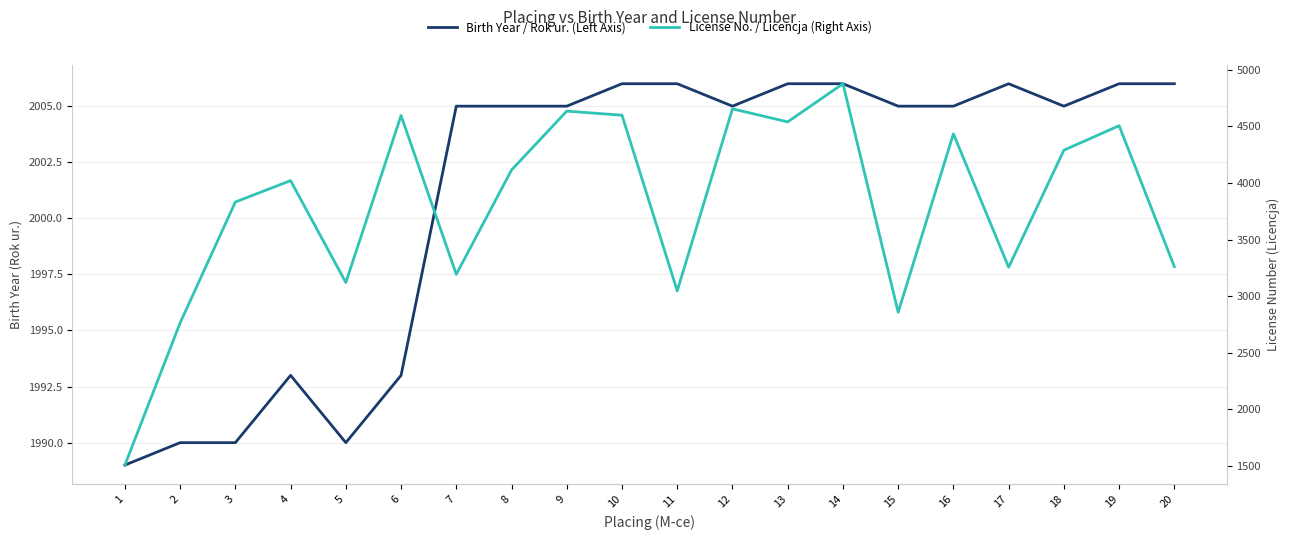

At how many categories does at least one series exceed 4826?

1